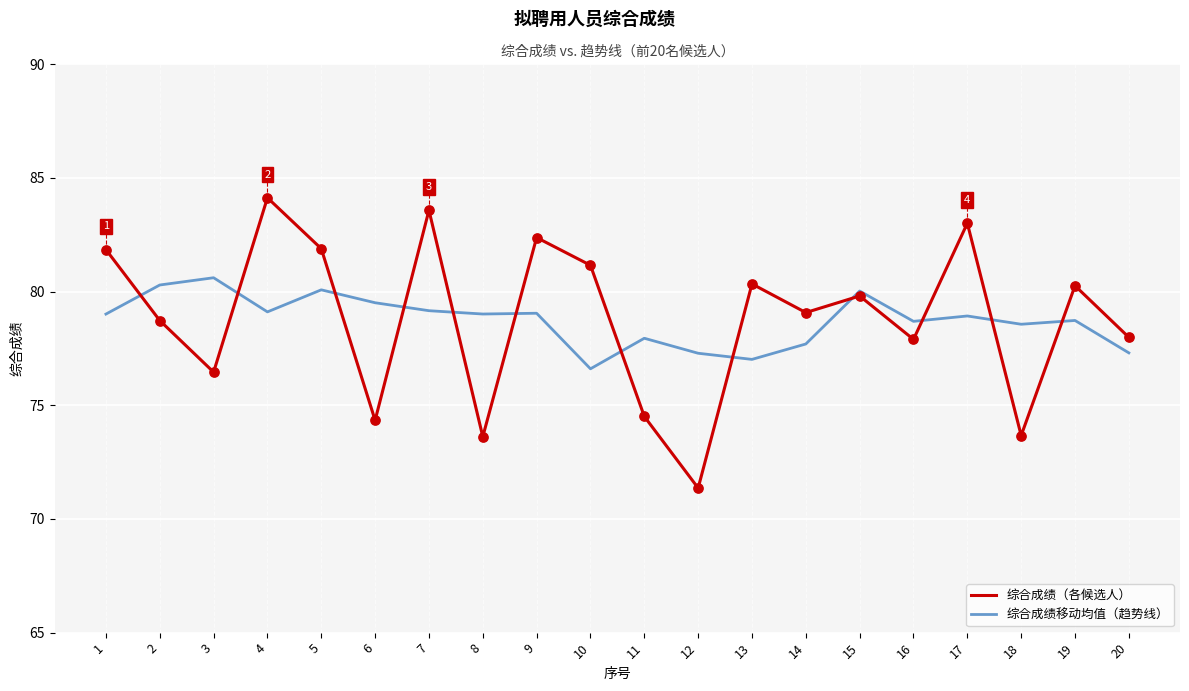

What are all the series names shown in the legend?

综合成绩（各候选人）, 综合成绩移动均值（趋势线）